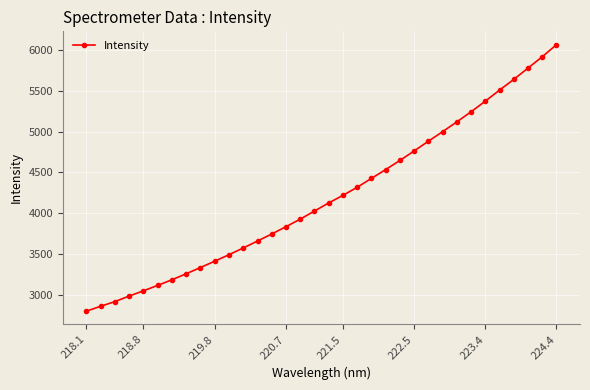

What is the sum of all values?

142698.7